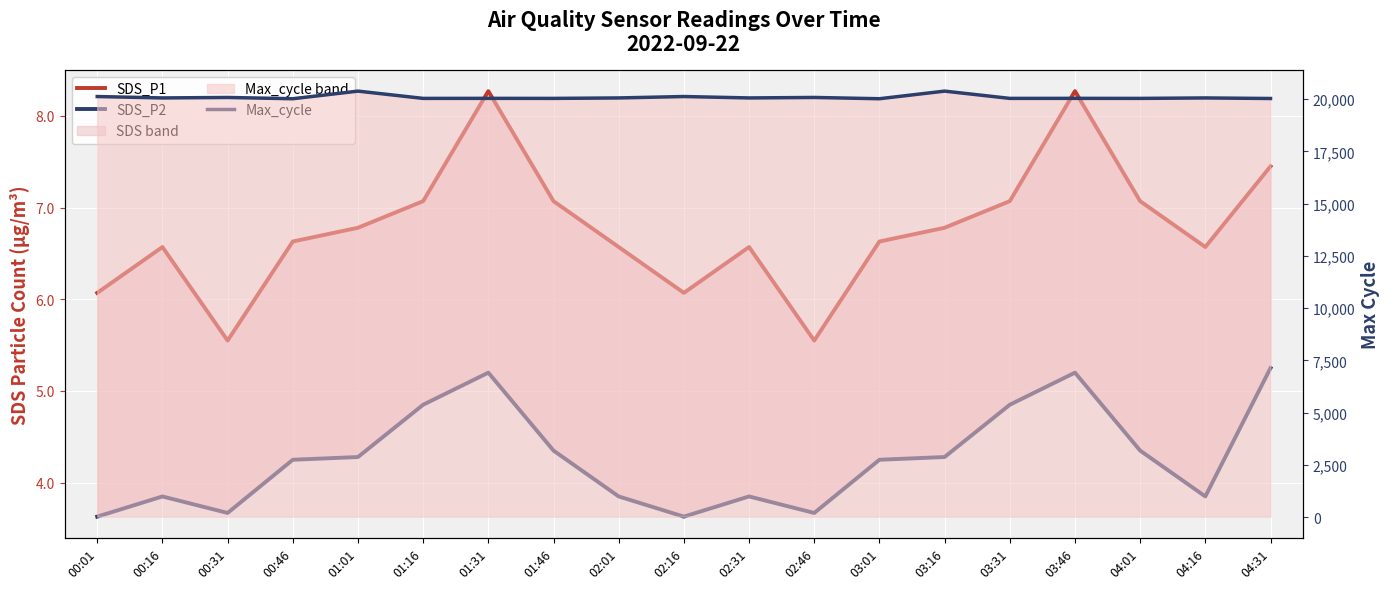

Reading left to right, list all the values displayed in this chart.

SDS_P1: 6.1	6.6	5.5	6.6	6.8	7.1	8.3	7.1	6.6	6.1	6.6	5.5	6.6	6.8	7.1	8.3	7.1	6.6	7.5
SDS_P2: 3.6	3.9	3.7	4.2	4.3	4.8	5.2	4.3	3.9	3.6	3.9	3.7	4.2	4.3	4.8	5.2	4.3	3.9	5.2
Max_cycle: 20121.0	20054.0	20077.0	20016.0	20380.0	20032.0	20034.0	20032.0	20054.0	20121.0	20054.0	20077.0	20016.0	20380.0	20032.0	20034.0	20032.0	20054.0	20027.0